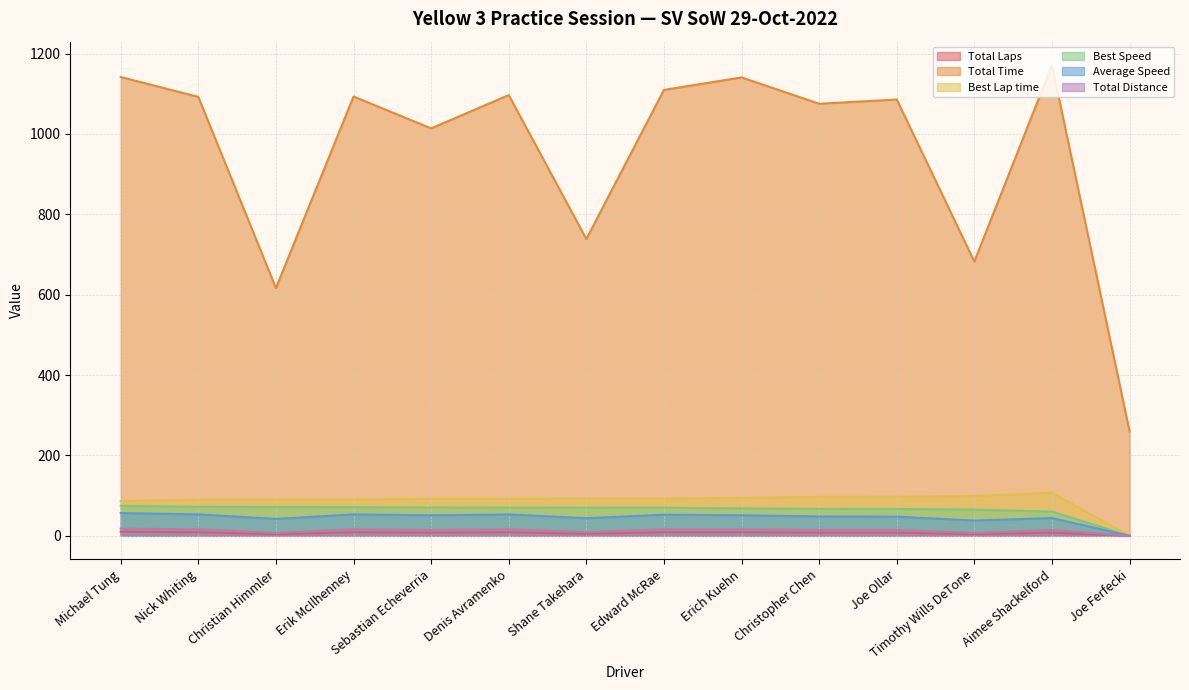

What is the sum of all Total Laps values?

100.0